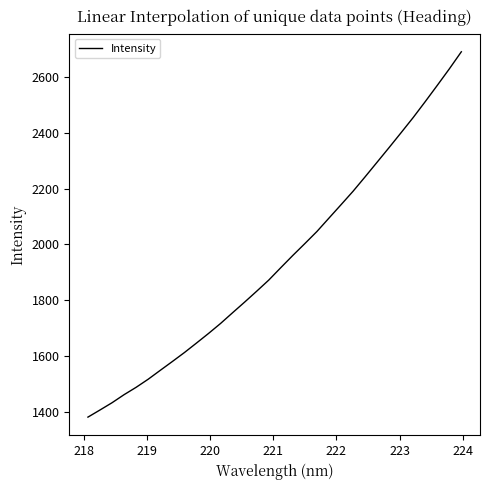

What is the smallest value displayed?

1381.2